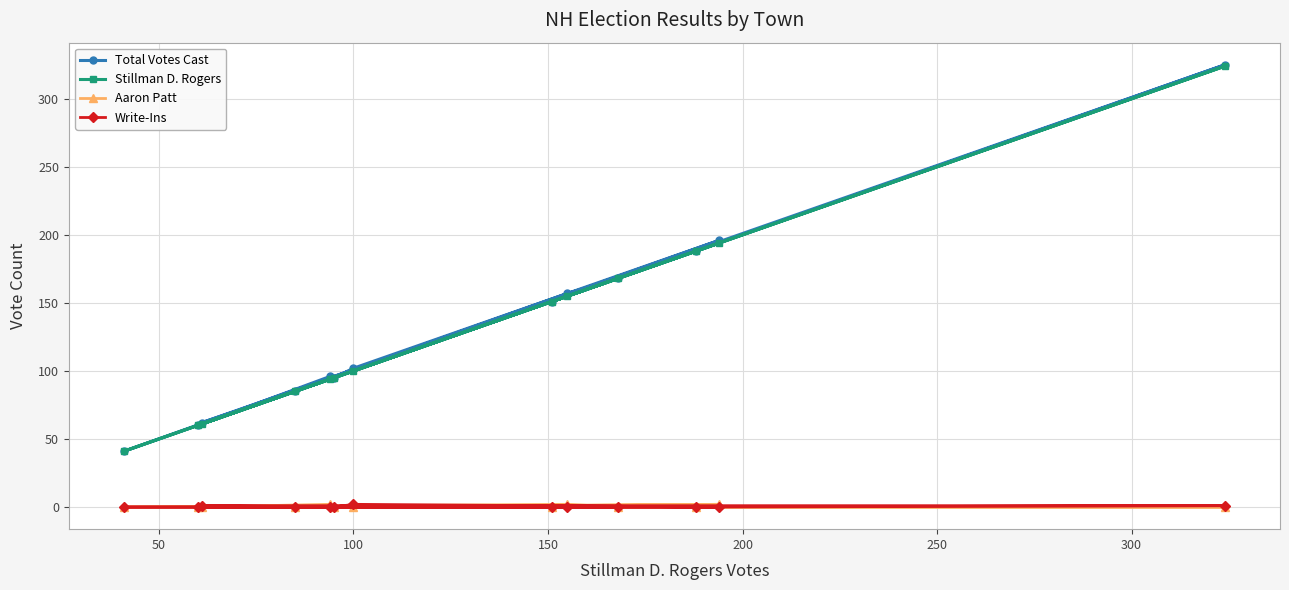

True or false: Total Votes Cast and Aaron Patt intersect in this chart.

False